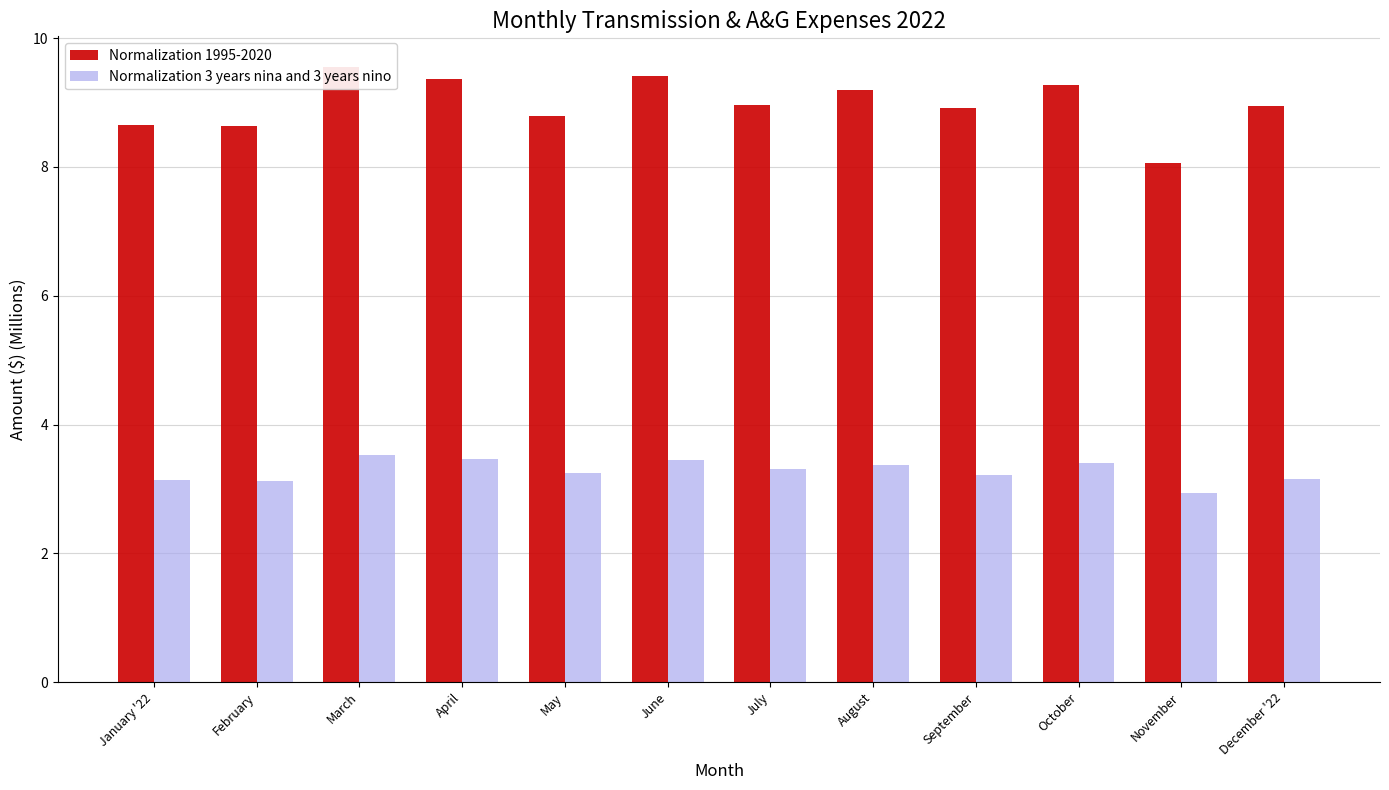

Count the number of categories in the chart.

12